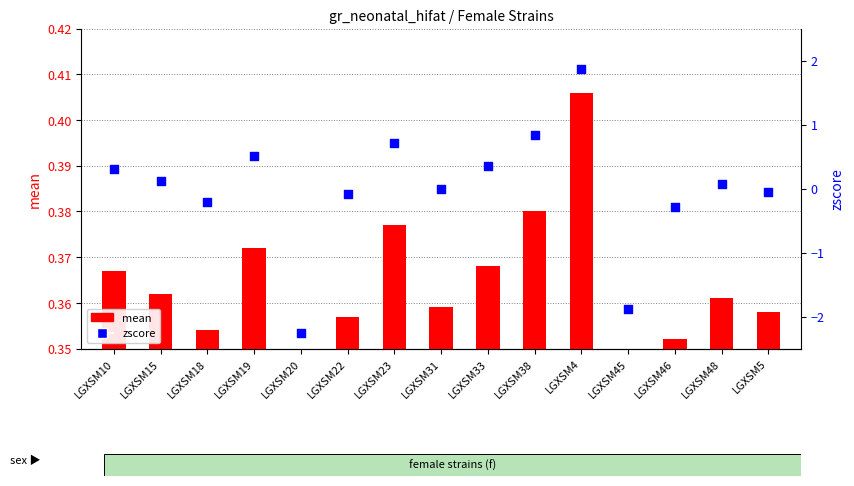

Is the value of zscore at LGXSM5 greater than the value of mean at LGXSM38?

No